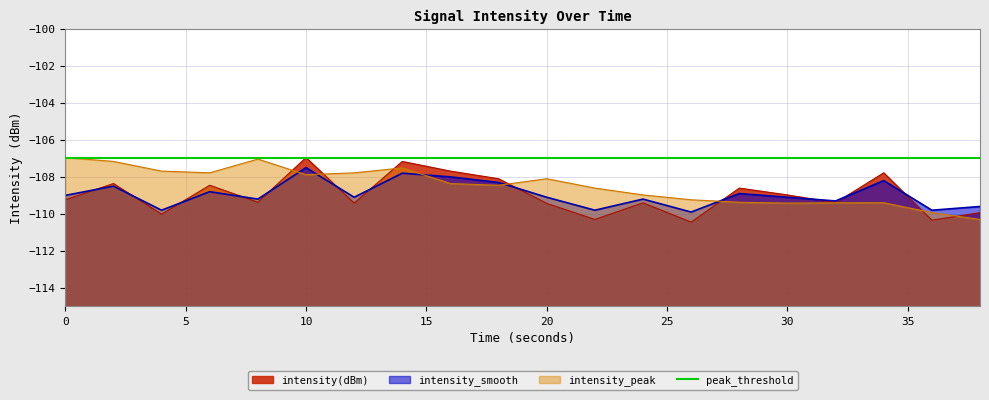

What is the value of the intensity_peak point at the 14th from the left?

-109.2